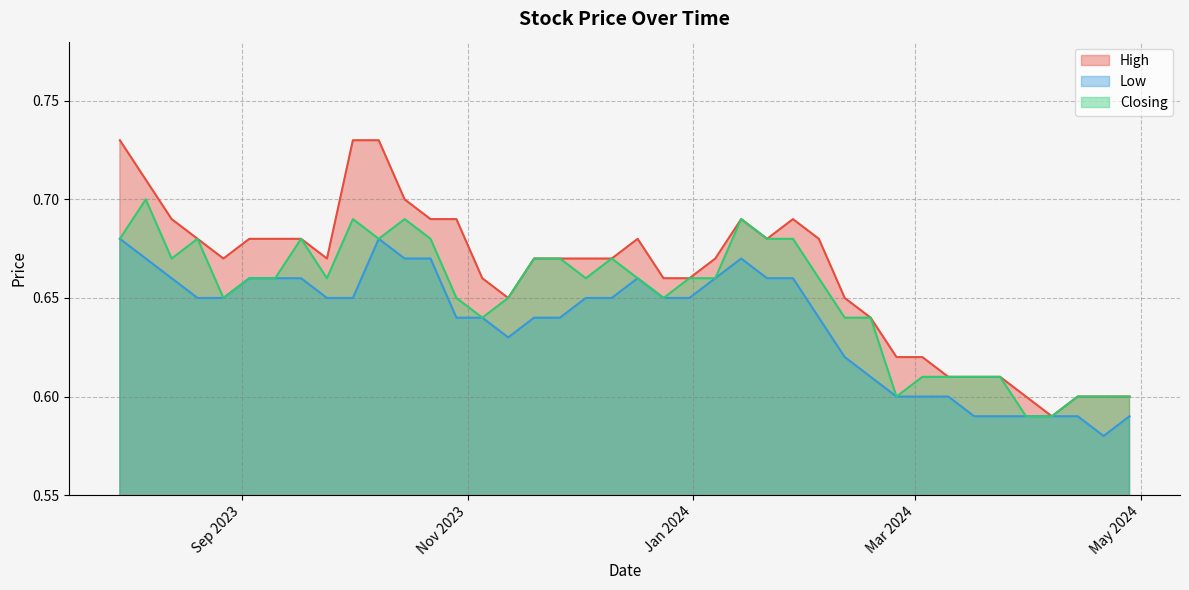

What are all the series names shown in the legend?

High, Low, Closing